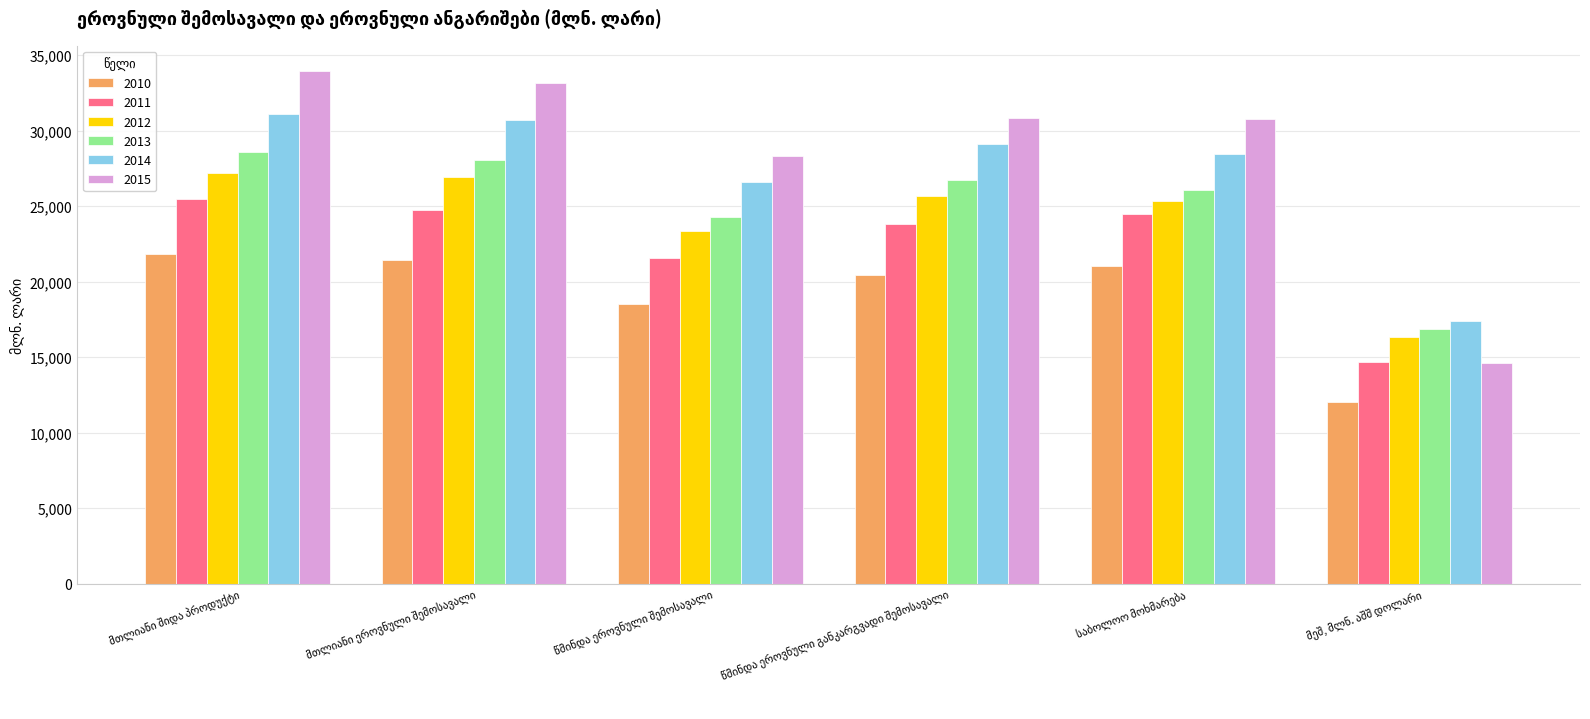

Which series has the largest range (max minus min)?

2015